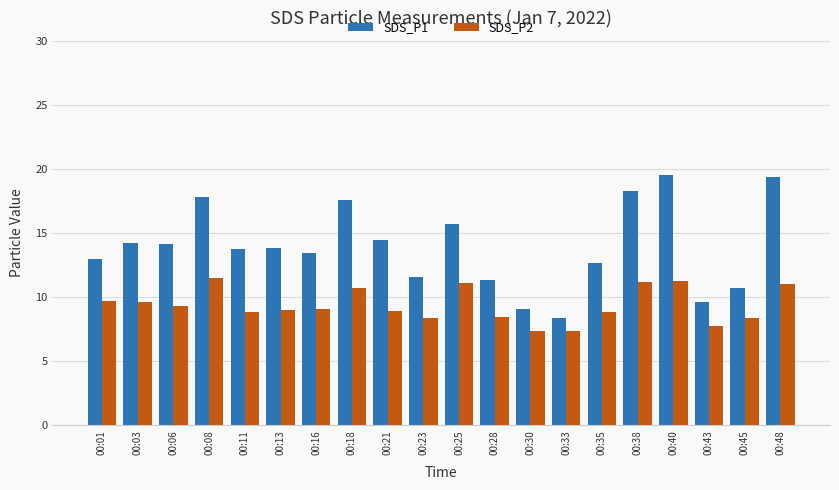

List the series in order of their overall mean, highest first.

SDS_P1, SDS_P2